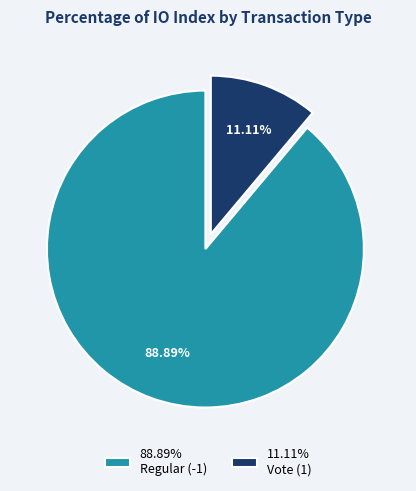

How many segments does this pie chart have?

2